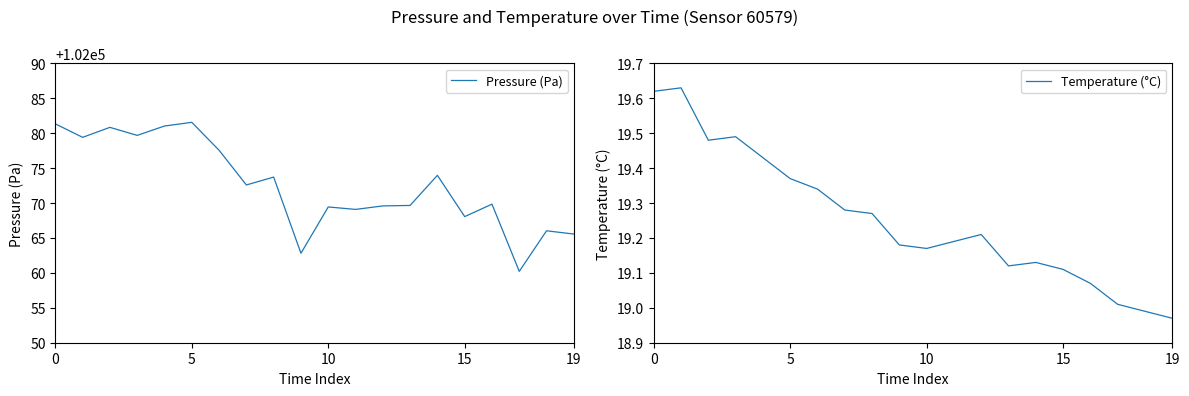

The Pressure (Pa) series shows 102081.6 at 5. True or false?

True